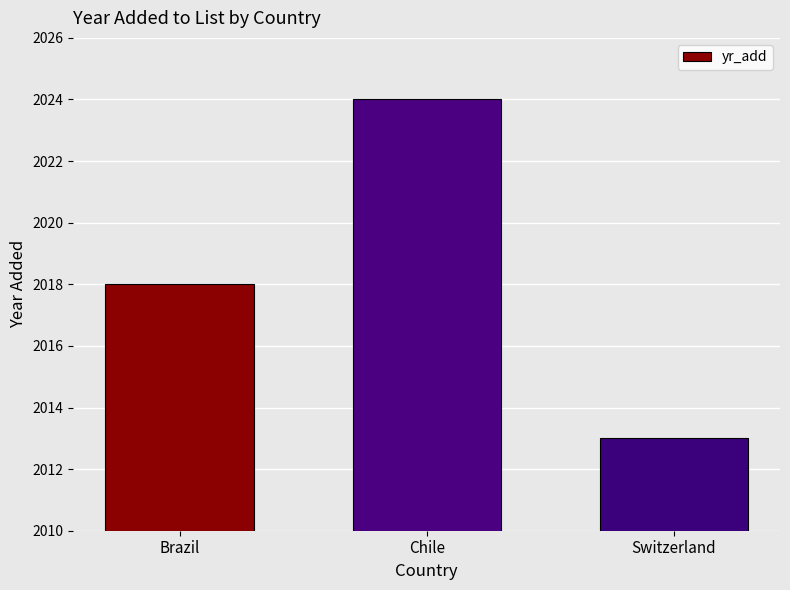

What is the maximum value shown in the chart?

2024